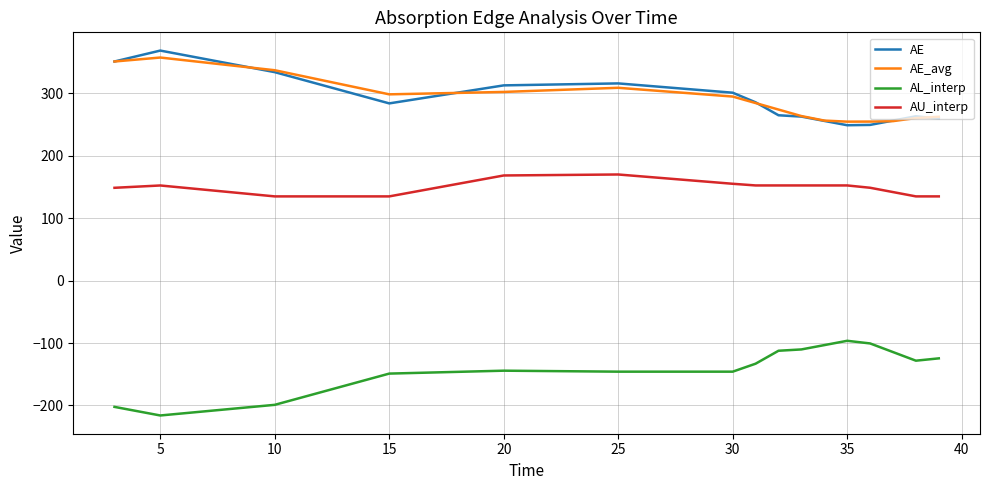

What are all the series names shown in the legend?

AE, AE_avg, AL_interp, AU_interp